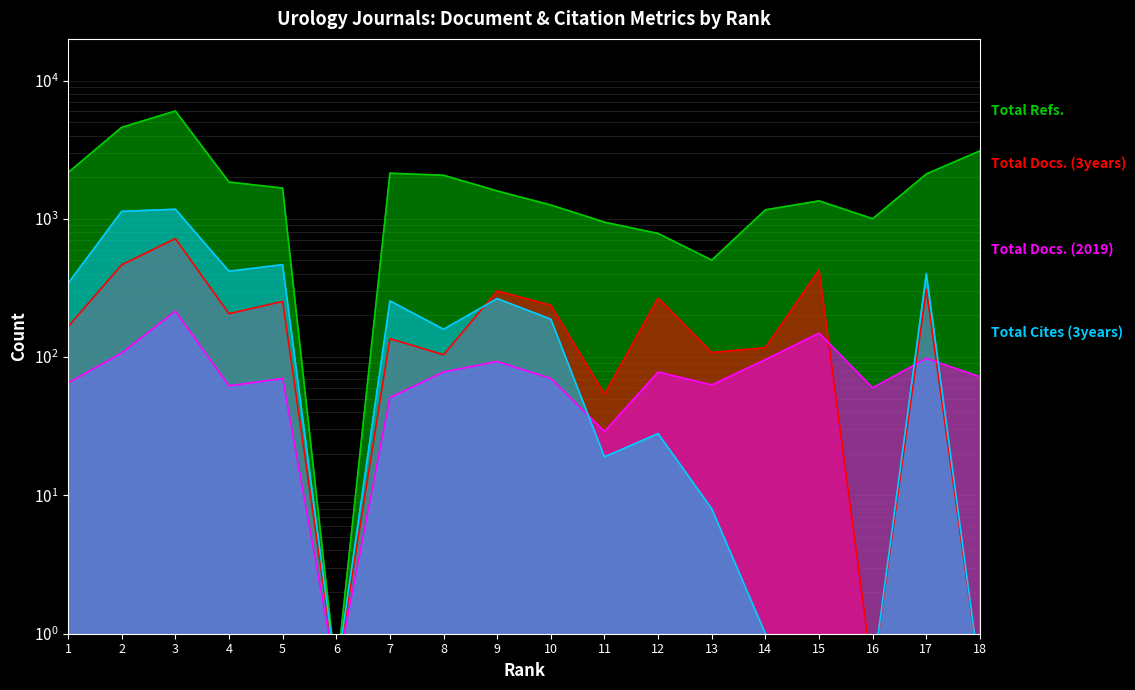

Which series has the widest spread of values?

Total Refs.